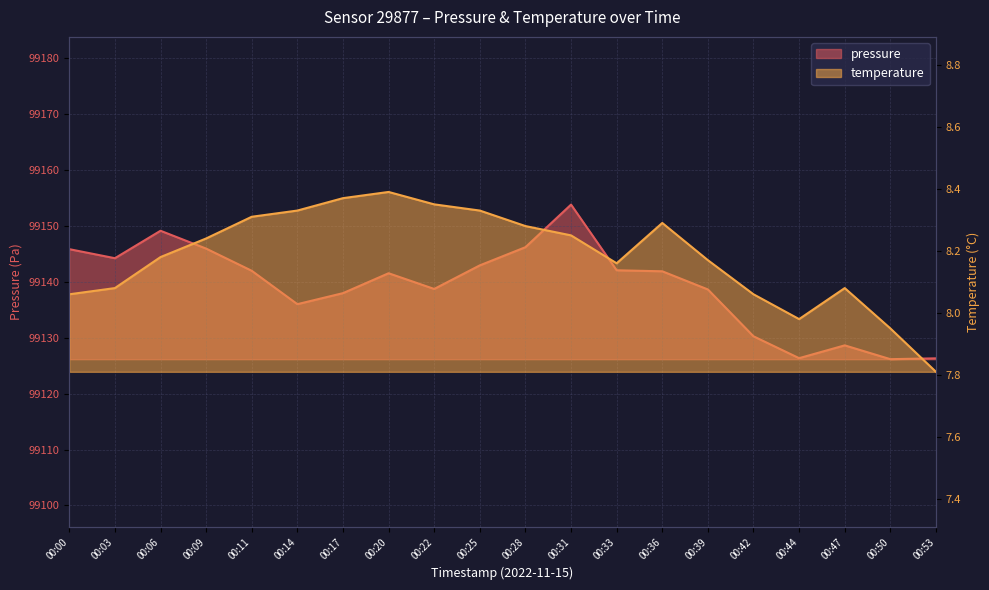

True or false: pressure and temperature intersect in this chart.

False